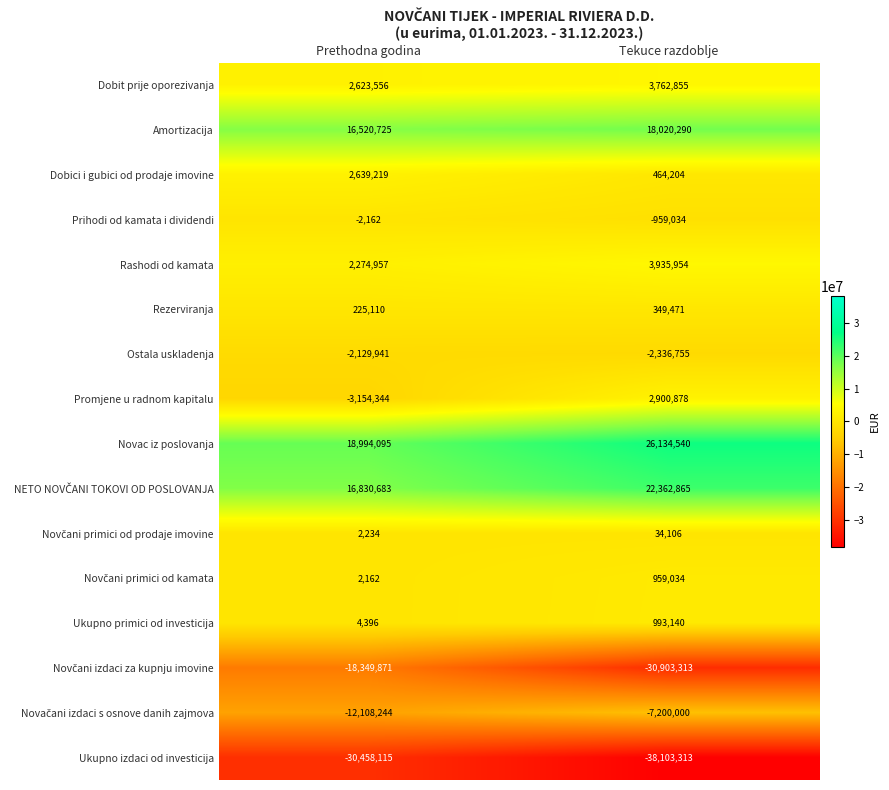

Which label corresponds to the largest value in the chart?

Tekuce razdoblje